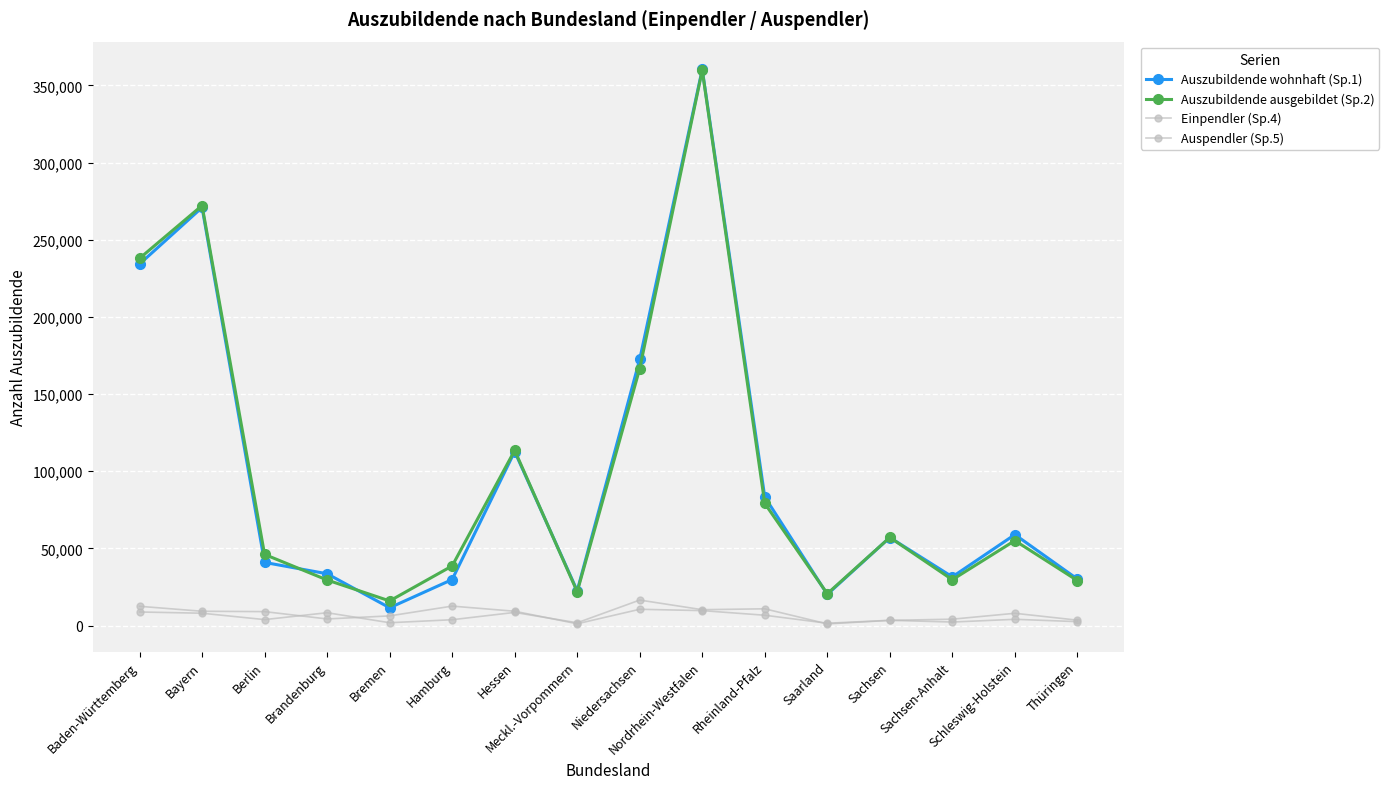

True or false: Auszubildende wohnhaft (Sp.1) and Auspendler (Sp.5) cross at least once.

False